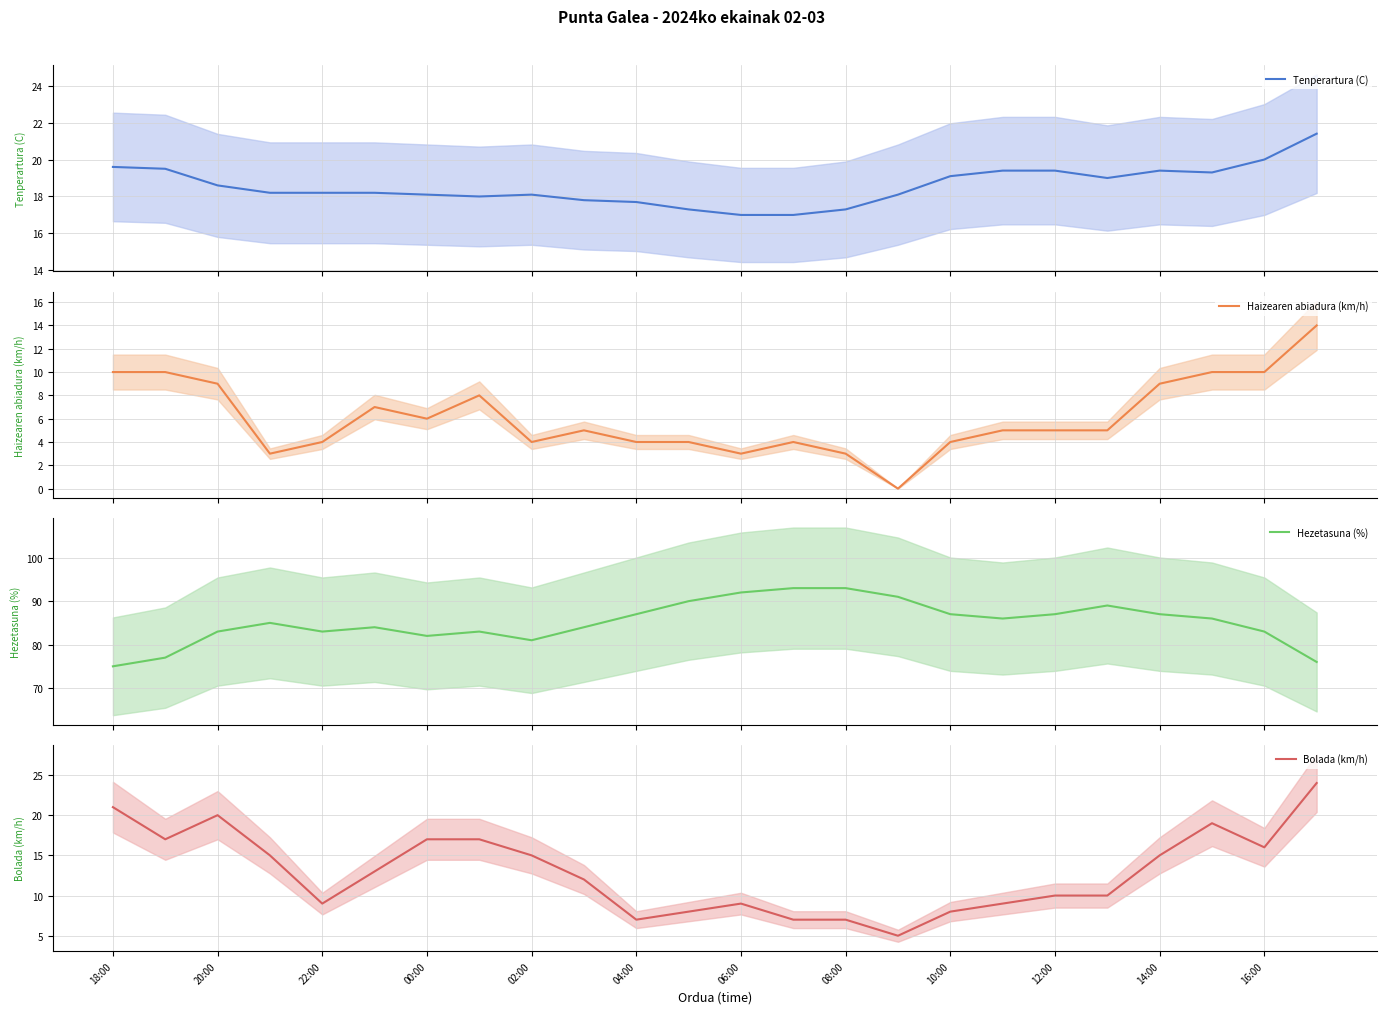

True or false: Bolada (km/h) has more than 2 points higher than both neighbors.

True